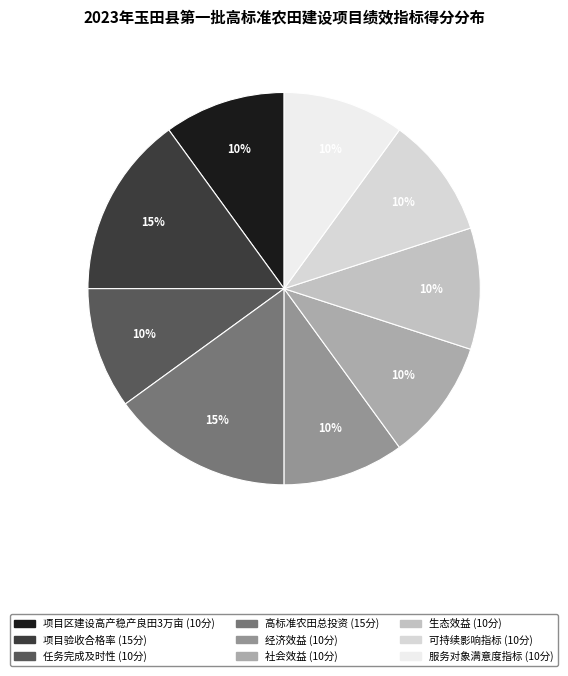

How many segments does this pie chart have?

9